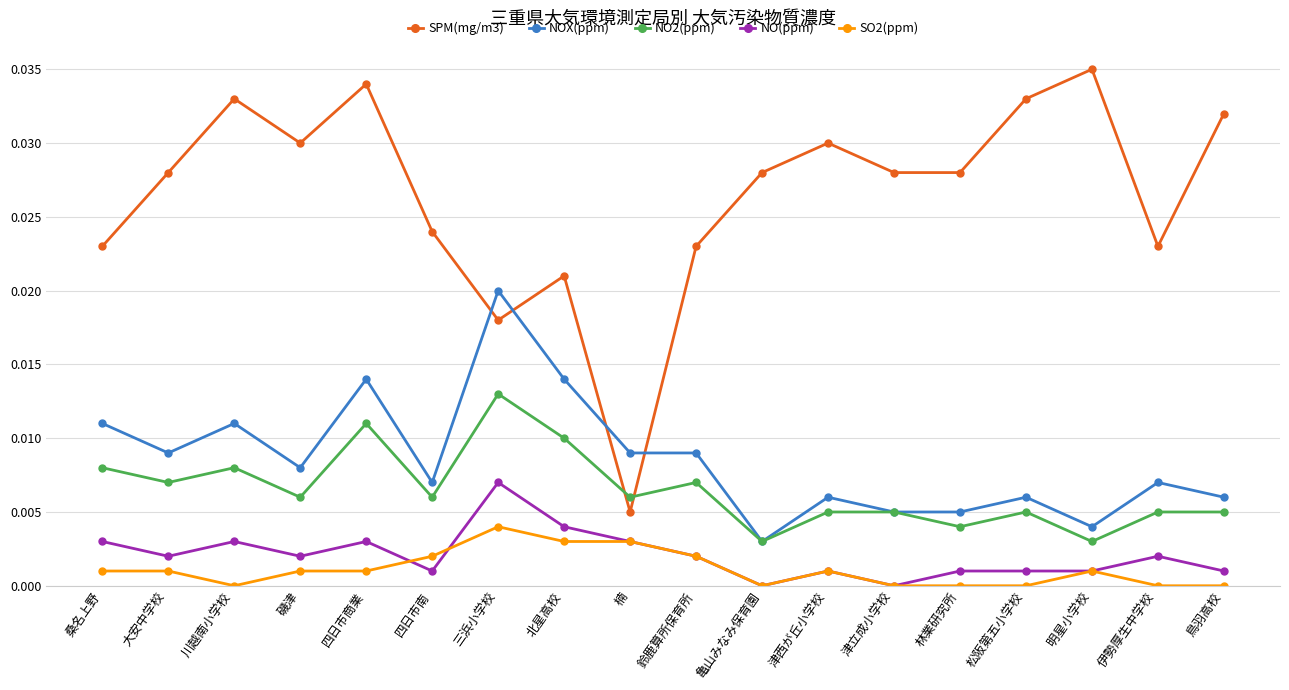

Is the value of SO2(ppm) at 林業研究所 greater than the value of NO2(ppm) at 松阪第五小学校?

No